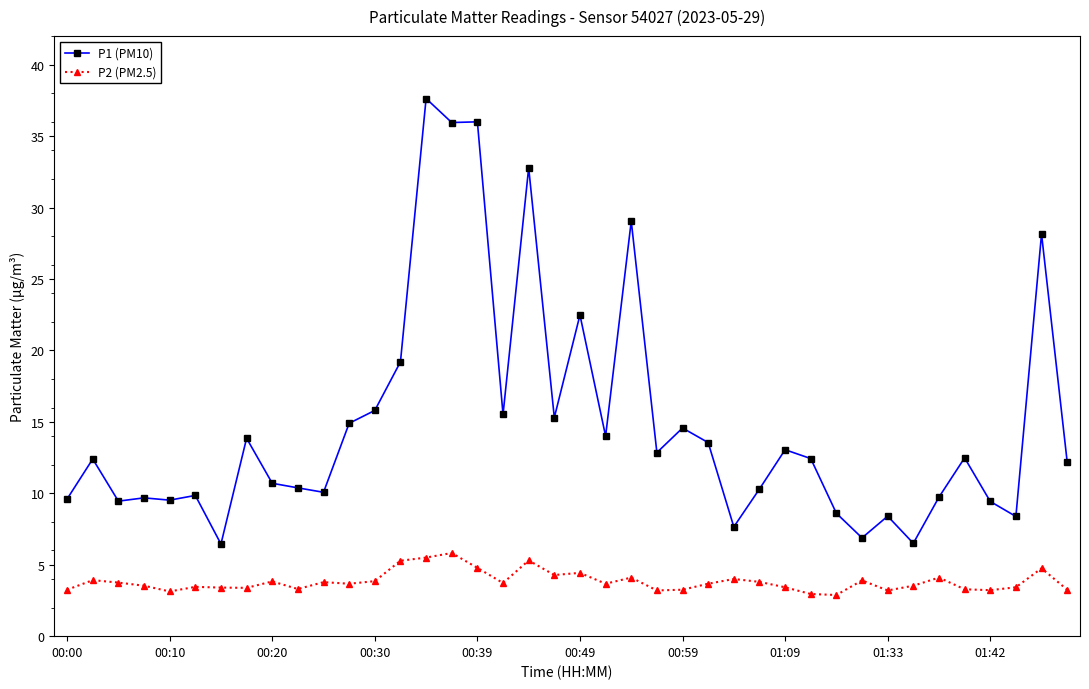

What is the sum of all P2 (PM2.5) values?

152.9